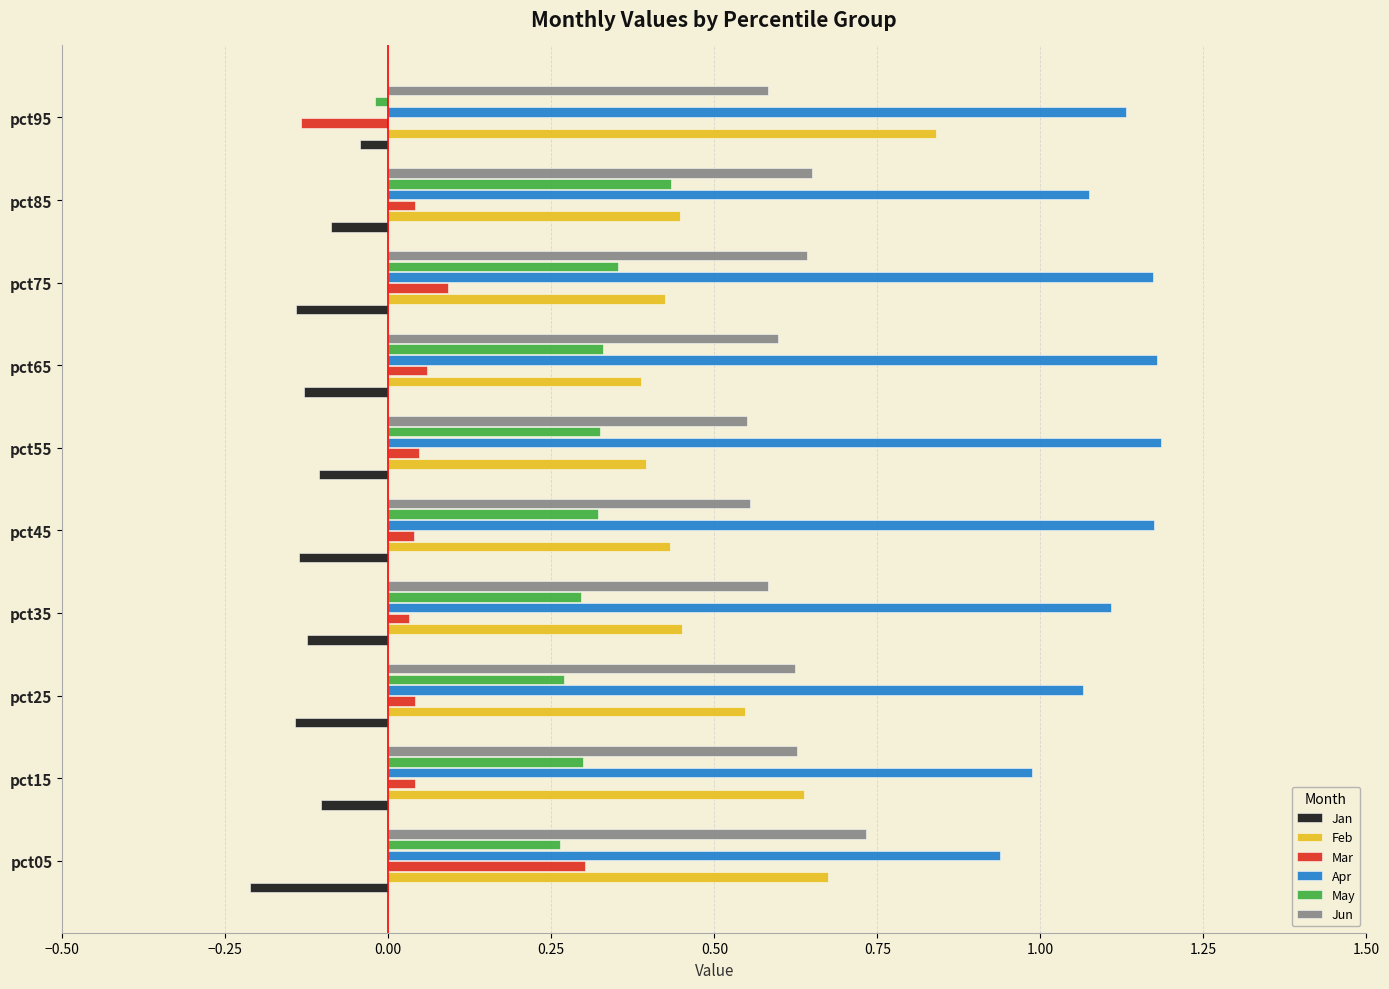

What is the sum of the Apr values at pct85 and pct15?

2.1